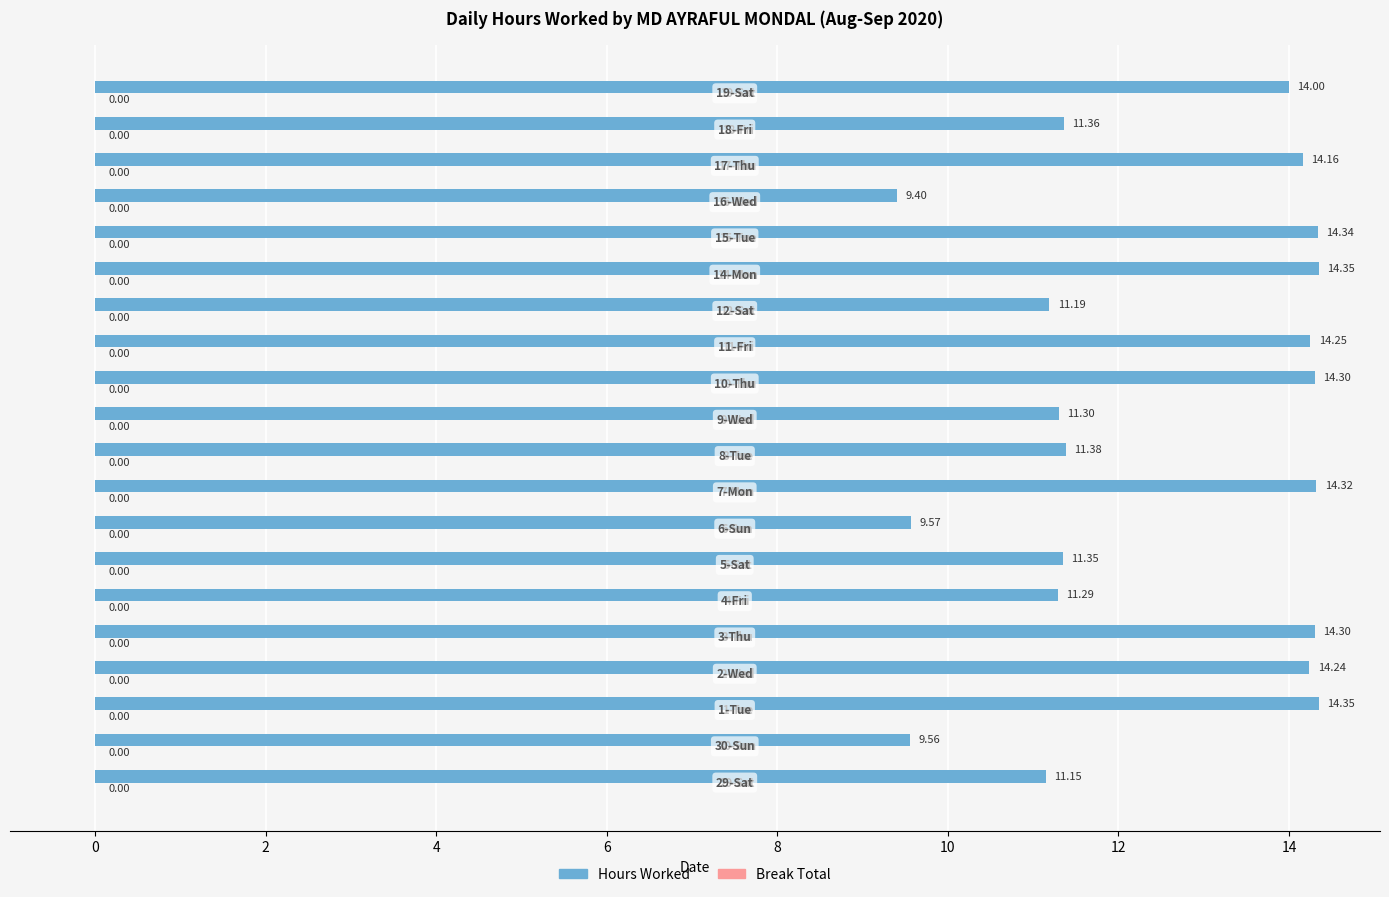

Approximately how many times larger is the value at 2-Wed compared to 4-Fri?

1.3